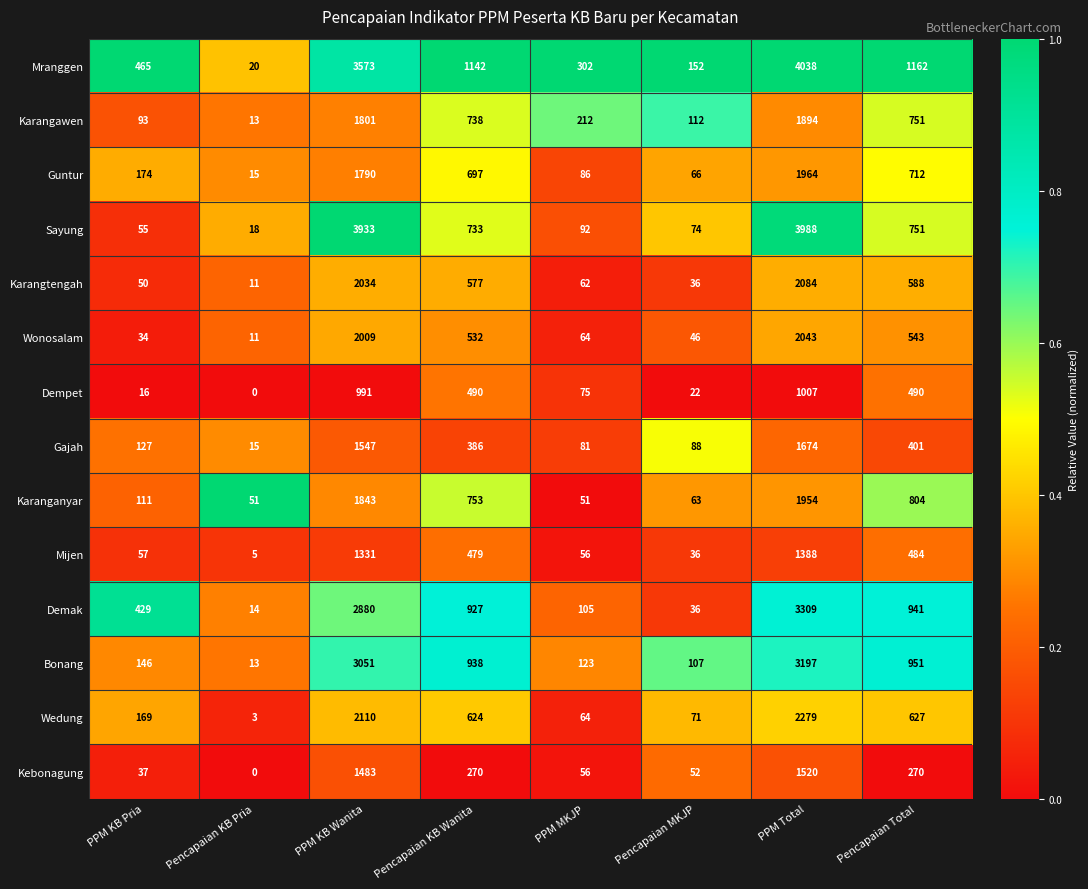

Rank the series by their maximum value, from lowest to highest.

Dempet, Mijen, Kebonagung, Gajah, Karangawen, Karanganyar, Guntur, Wonosalam, Karangtengah, Wedung, Bonang, Demak, Sayung, Mranggen